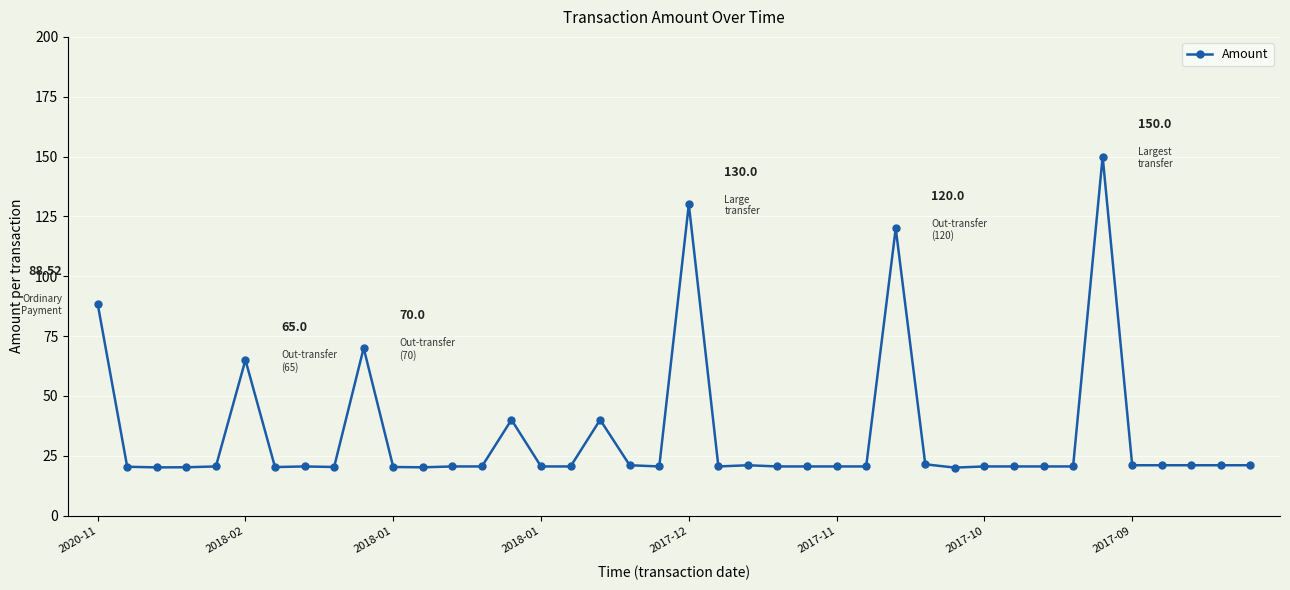

What is the difference between the maximum and minimum values?

130.0